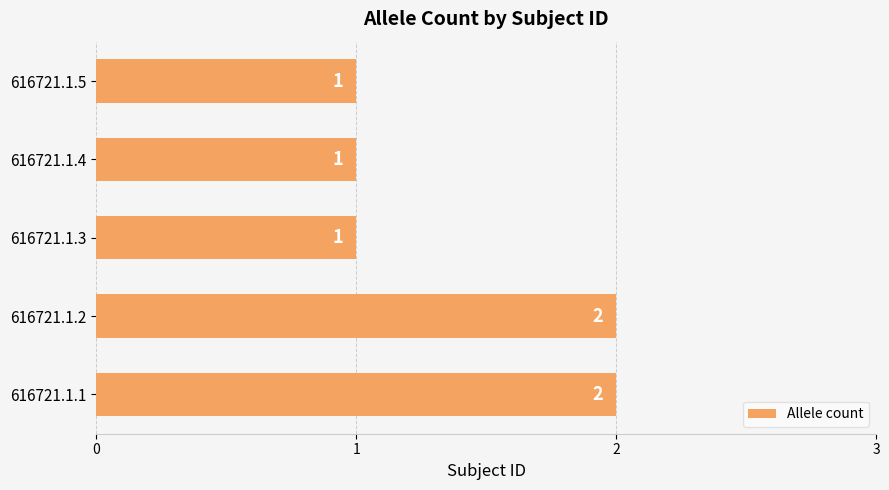

The chart shows a value of 3 at 616721.1.1. True or false?

False